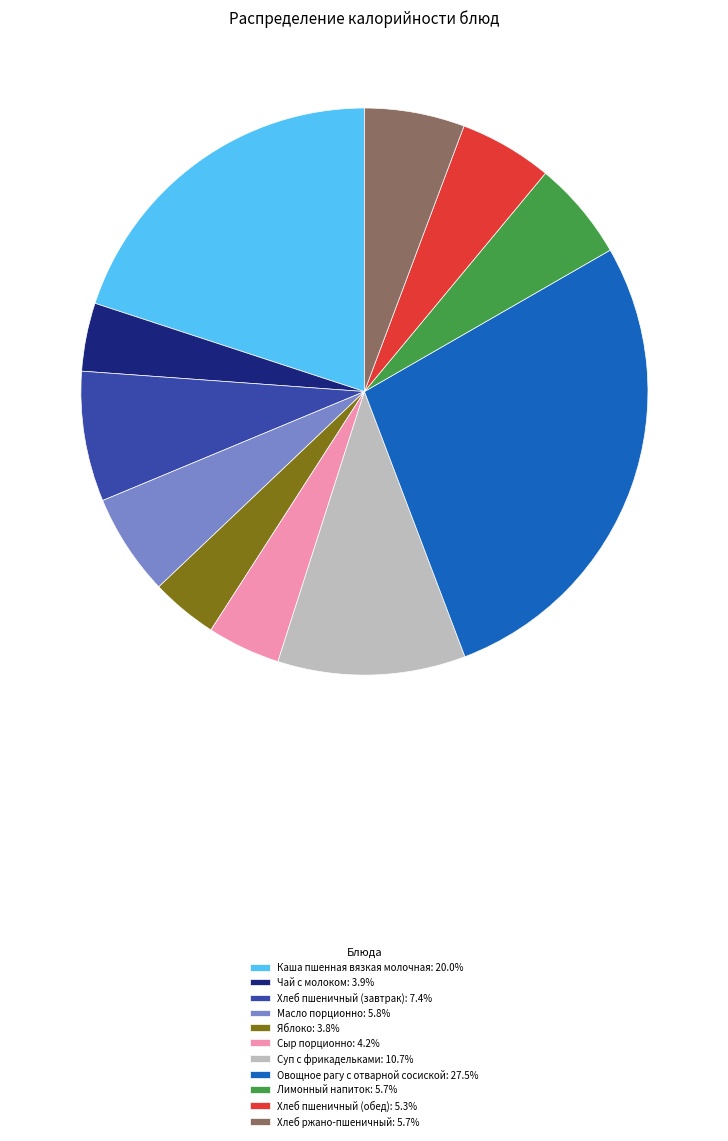

Between Лимонный напиток and Каша пшенная вязкая молочная, which is larger?

Каша пшенная вязкая молочная